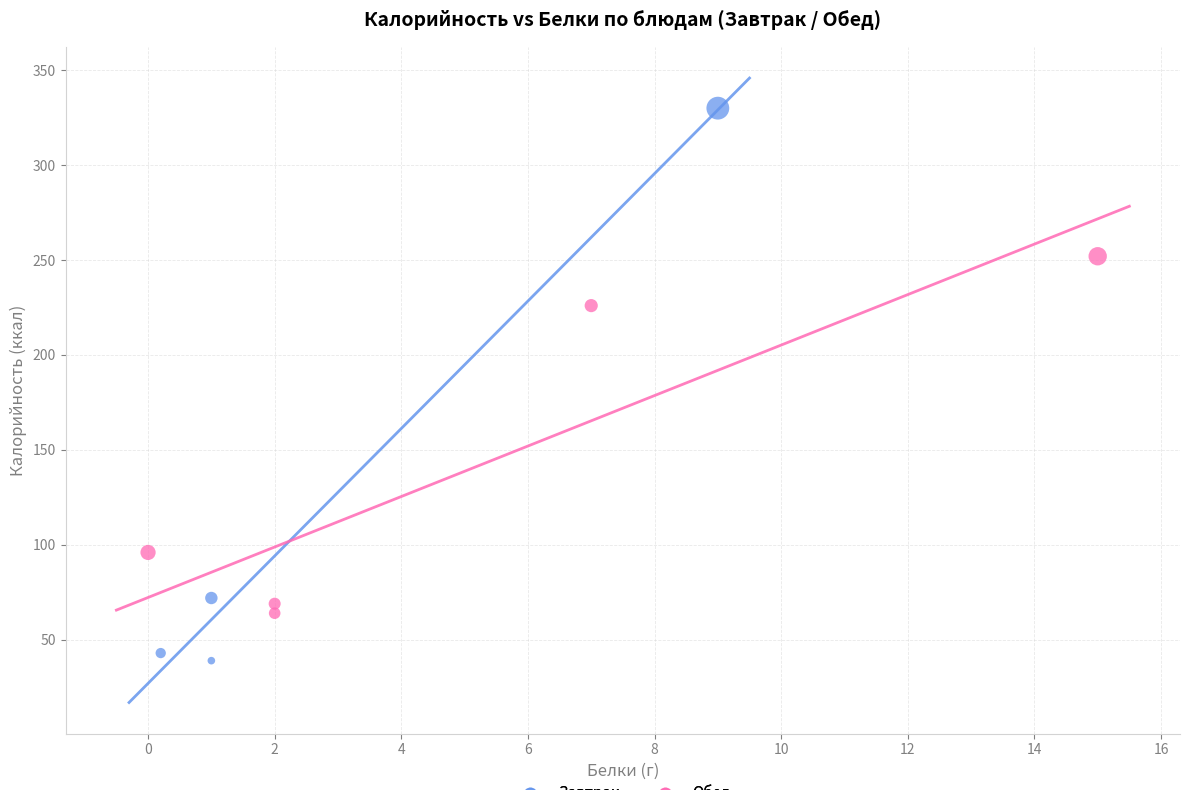

Which series reaches the minimum Y coordinate?

Завтрак